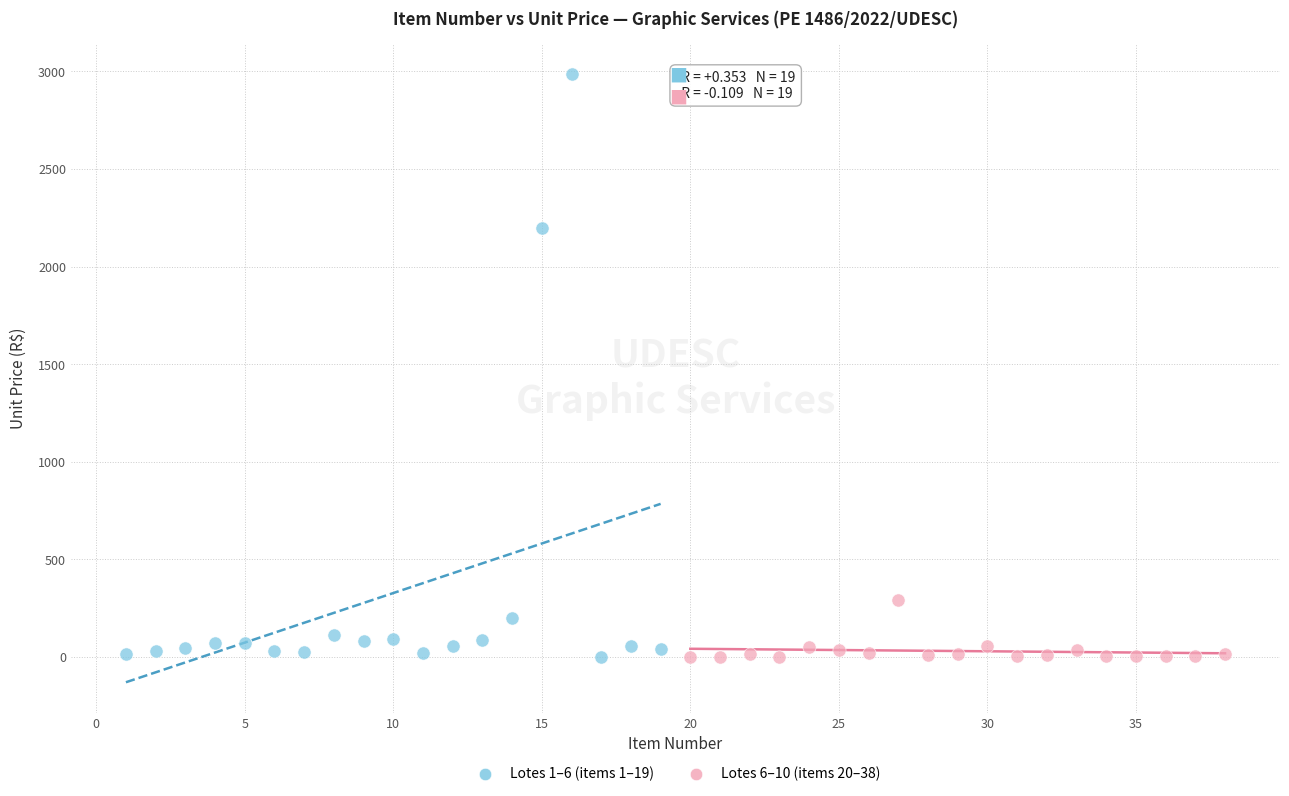

Which series has the largest Y range (max minus min)?

Lotes 1–6 (items 1–19)